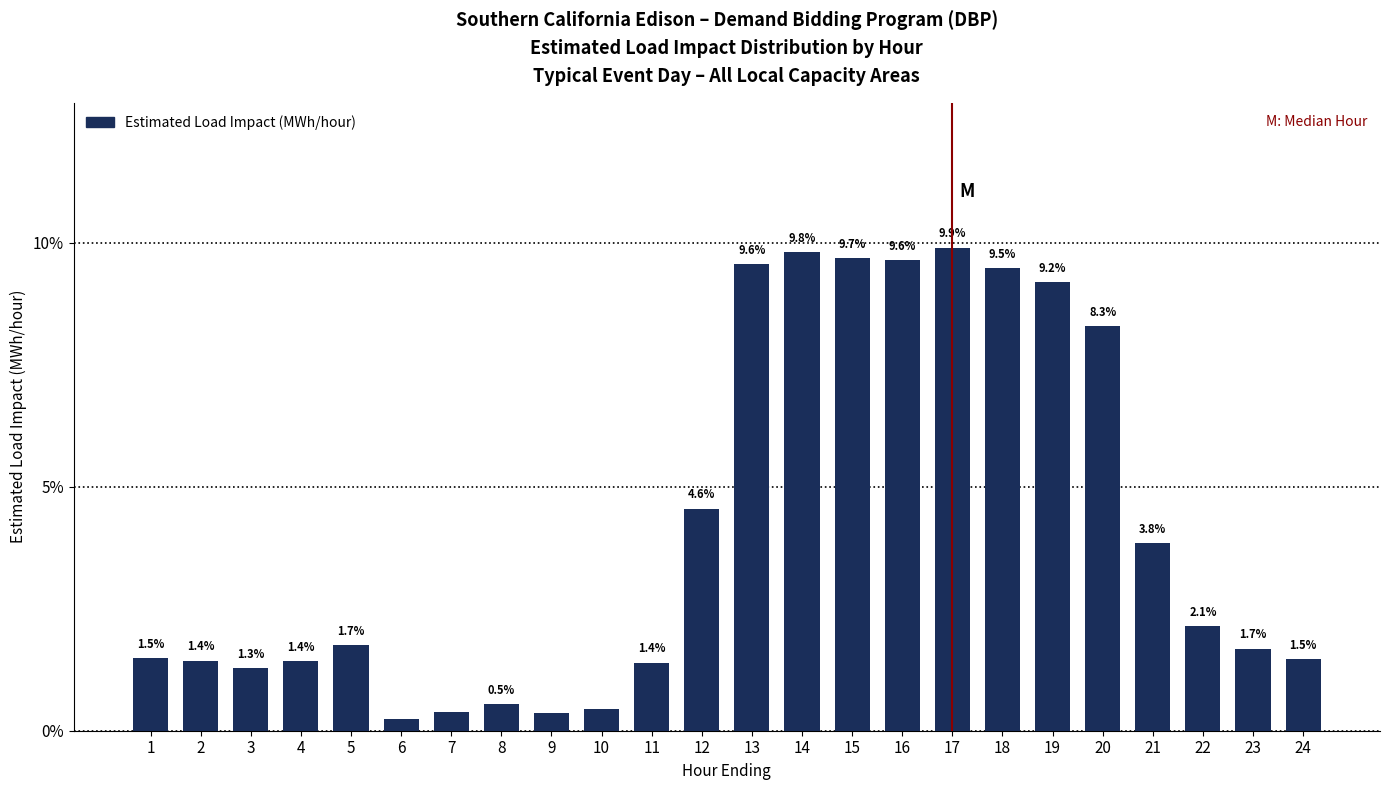

The value at 4 is 1.4. True or false?

True